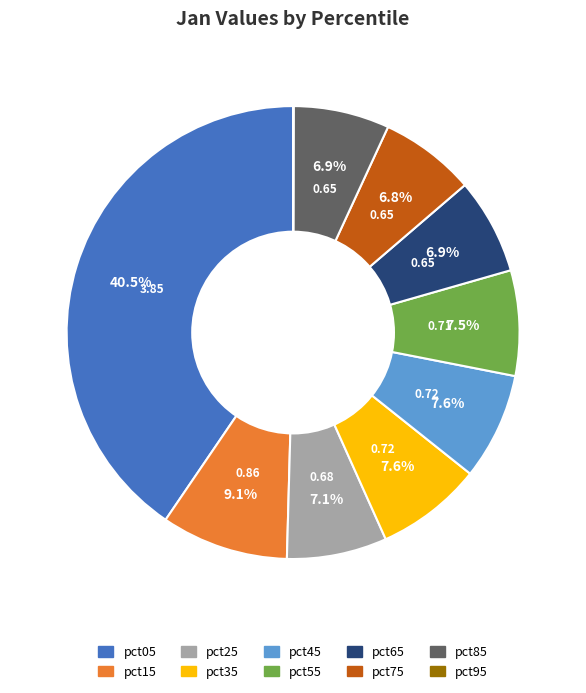

To the nearest percent, what is the difference between the largest and smallest slice percentages?

40%